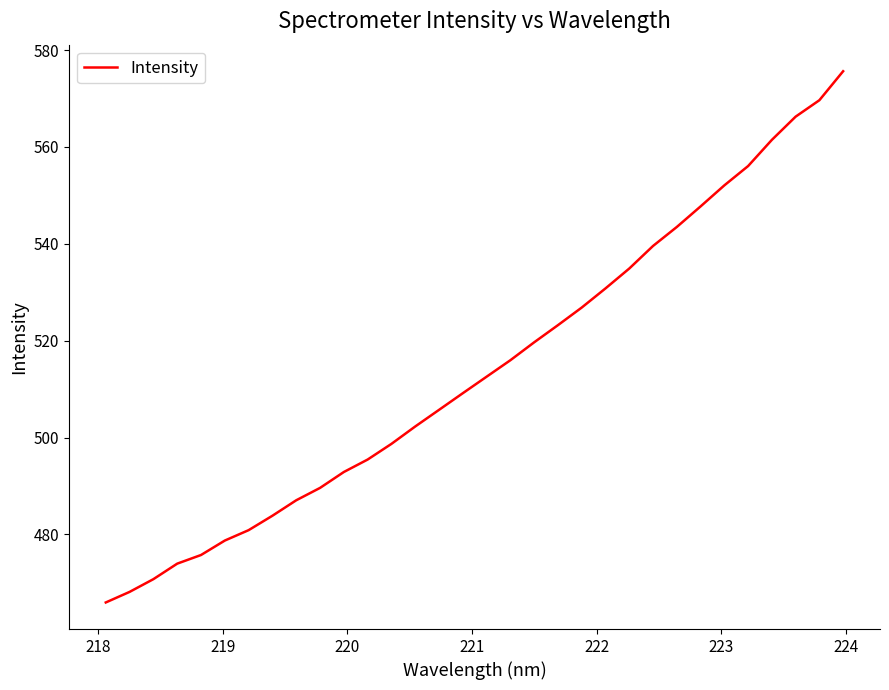

What is the average value?

514.2